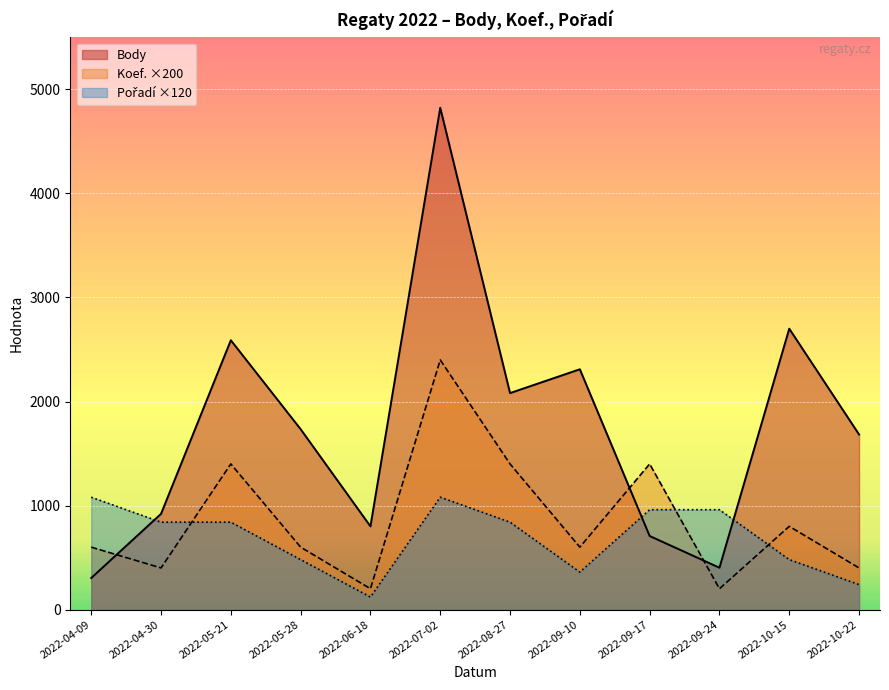

Reading left to right, what are all the values shown in this chart?

Body: 2022-04-09=303	2022-04-30=920	2022-05-21=2589	2022-05-28=1734	2022-06-18=800	2022-07-02=4824	2022-08-27=2081	2022-09-10=2310	2022-09-17=707	2022-09-24=402	2022-10-15=2700	2022-10-22=1683
Koef.: 2022-04-09=600	2022-04-30=400	2022-05-21=1400	2022-05-28=600	2022-06-18=200	2022-07-02=2400	2022-08-27=1400	2022-09-10=600	2022-09-17=1400	2022-09-24=200	2022-10-15=800	2022-10-22=400
Pořadí: 2022-04-09=1080	2022-04-30=840	2022-05-21=840	2022-05-28=480	2022-06-18=120	2022-07-02=1080	2022-08-27=840	2022-09-10=360	2022-09-17=960	2022-09-24=960	2022-10-15=480	2022-10-22=240